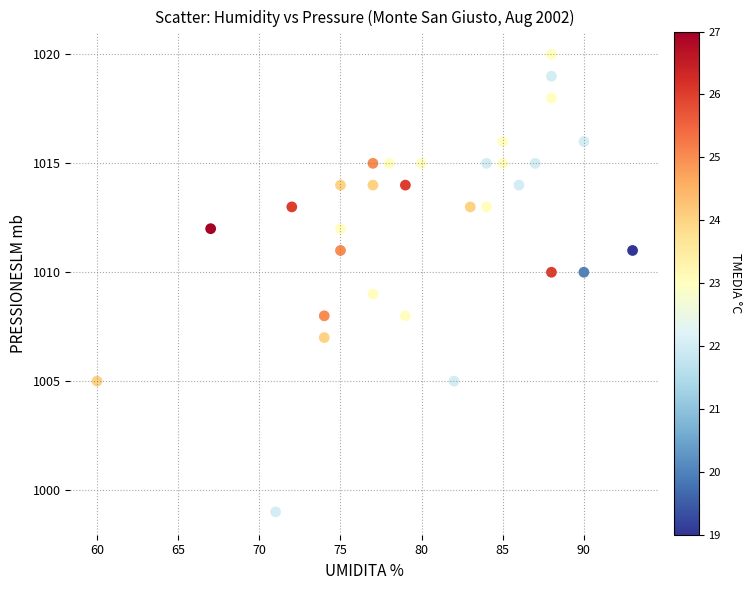

What is the range of X values (max minus min)?

33